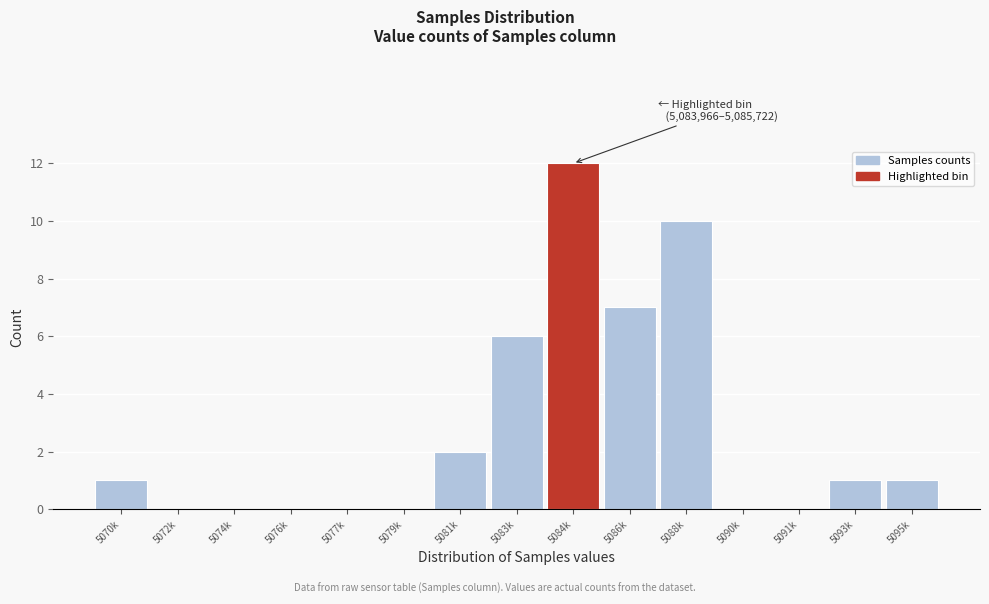

Reading right to left, extract all data points from this chart.

5095k=1	5093k=1	5091k=0	5090k=0	5088k=10	5086k=7	5084k=12	5083k=6	5081k=2	5079k=0	5077k=0	5076k=0	5074k=0	5072k=0	5070k=1